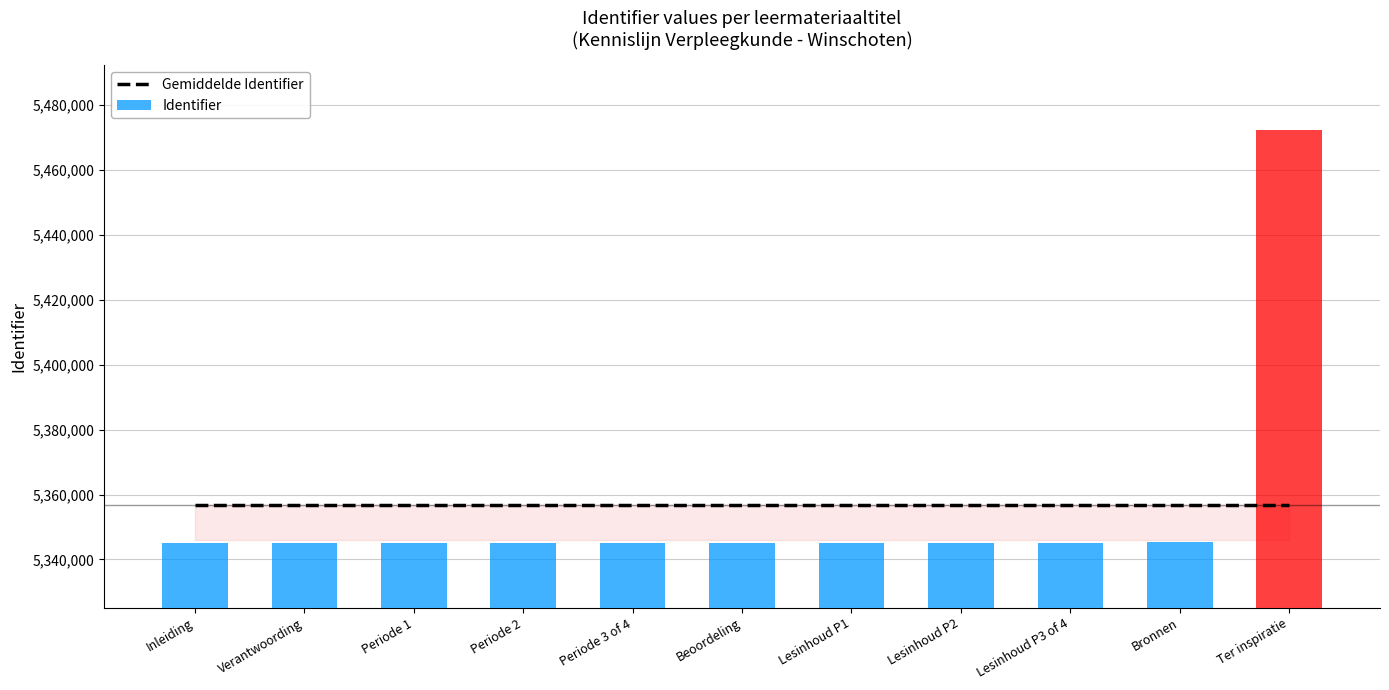

Reading left to right, transcribe all the data shown in this chart.

5345133	5345135	5345136	5345138	5345141	5345145	5345147	5345165	5345187	5345231	5472298